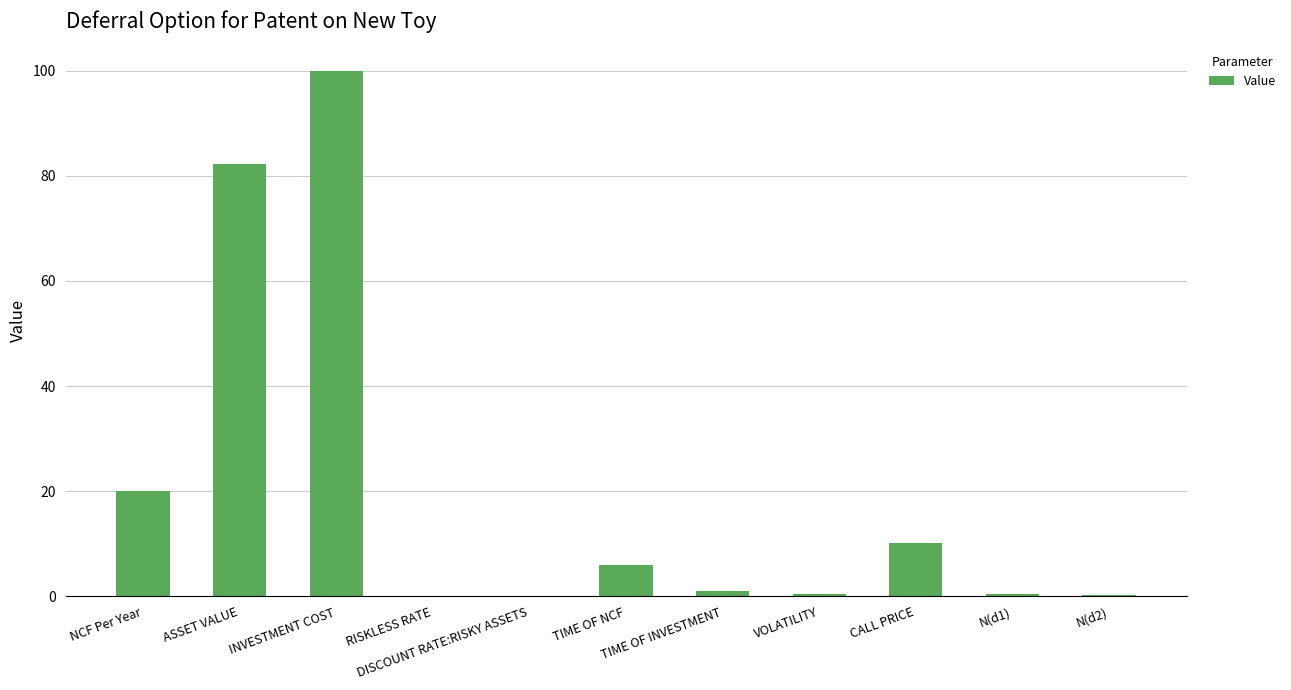

What is the average value?

20.1